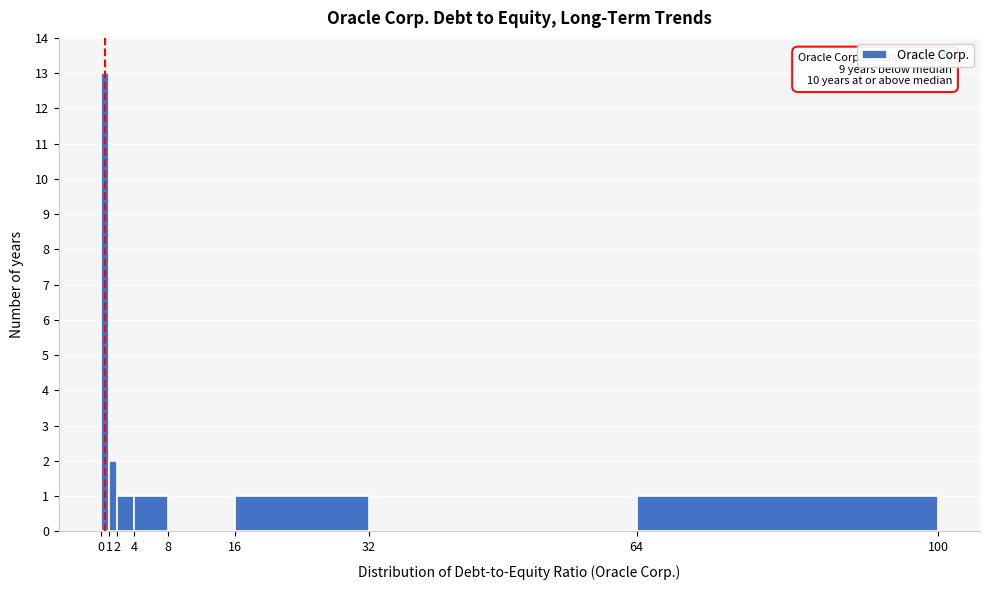

Which range on the x-axis has the tallest bar?

0 to 1